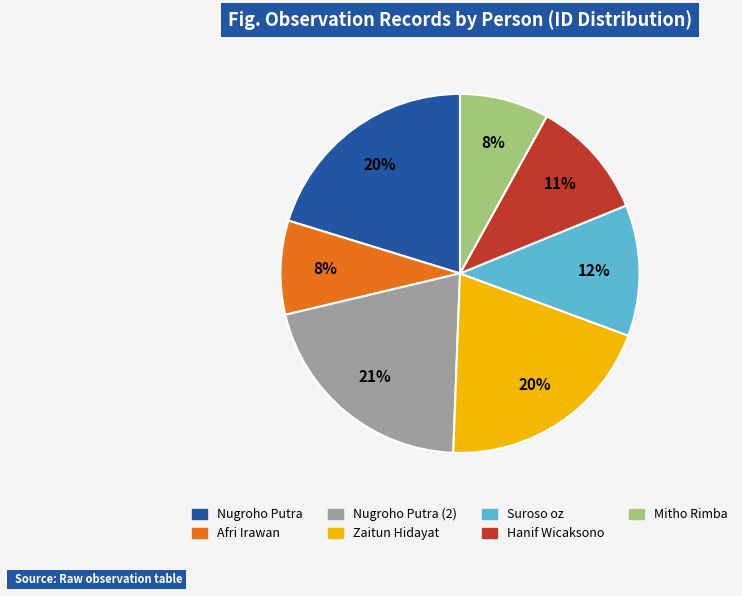

Is there a majority slice in this chart?

No